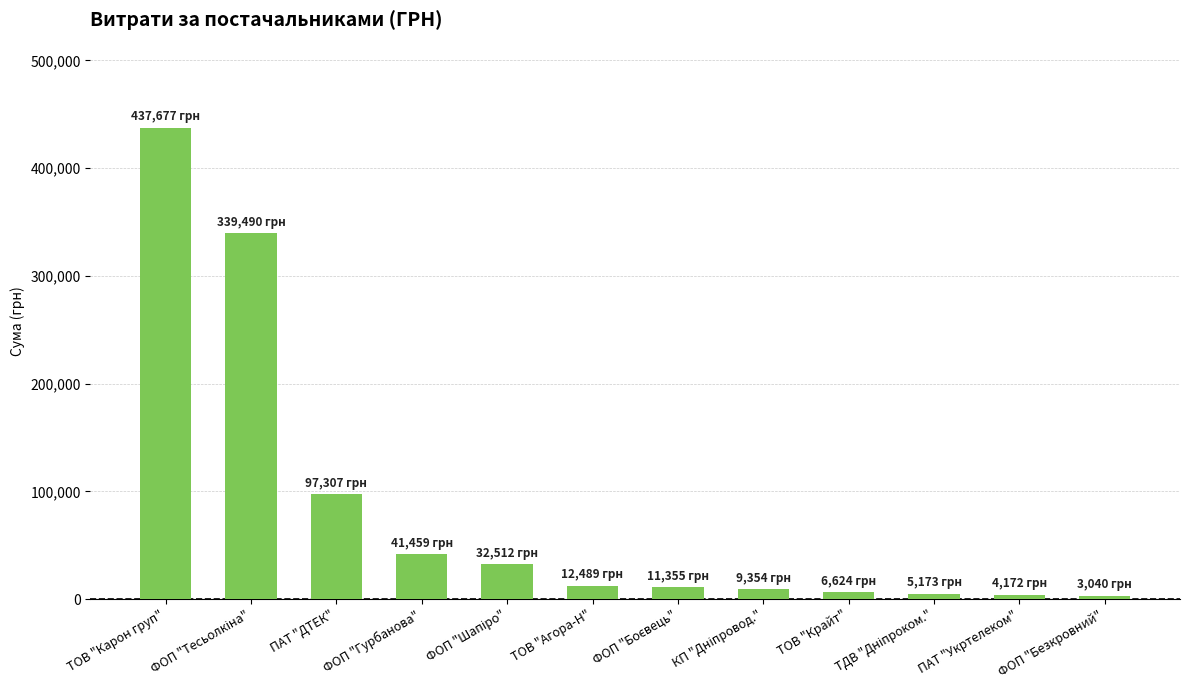

Does the chart contain stacked bars?

No